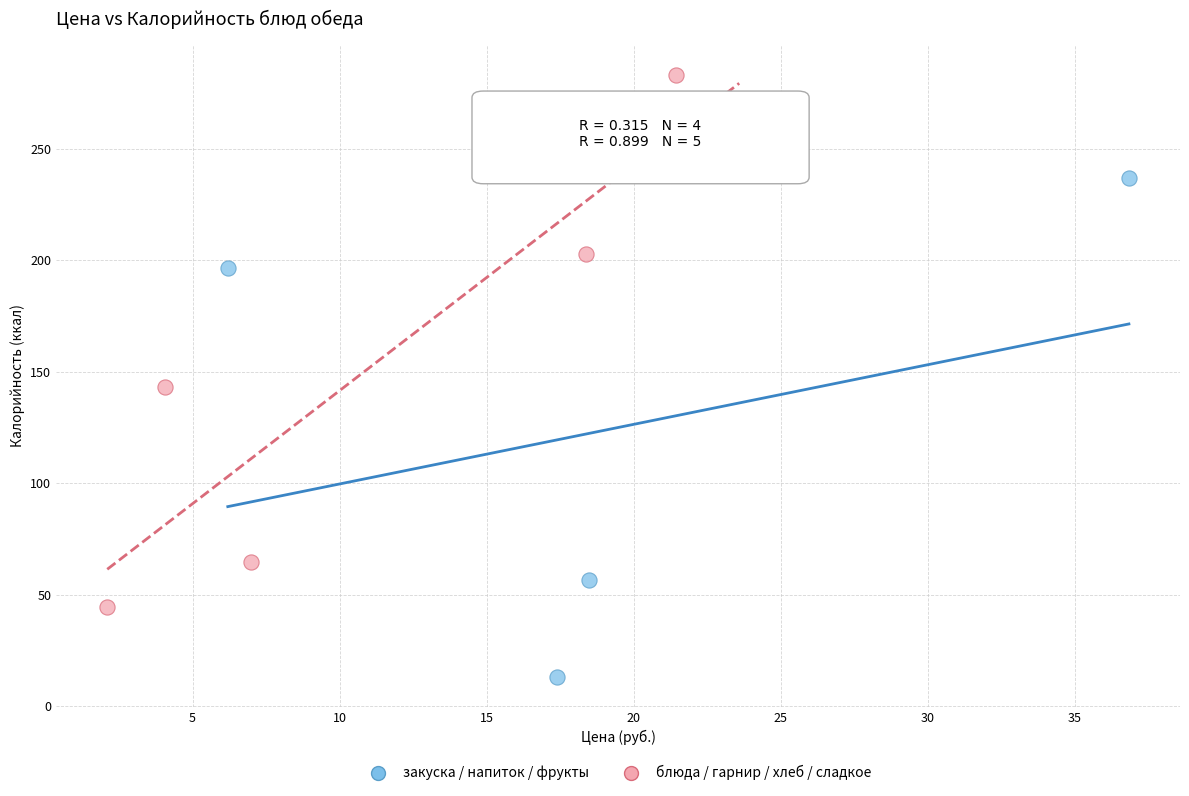

Which series contains the lowest Y value?

закуска / напиток / фрукты